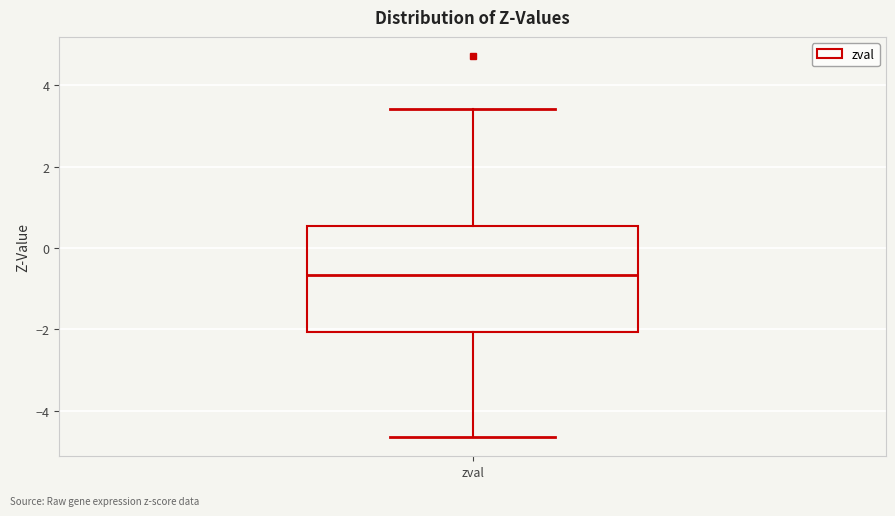

Read this box plot against the y-axis: the position of the median line, the range covered by the box, and the ends of both whiskers. The values are not printed on the chart, so give them approximately, as read against the axis.

median -0.6, box -2.0 to 0.6, whiskers -4.6 to 3.4